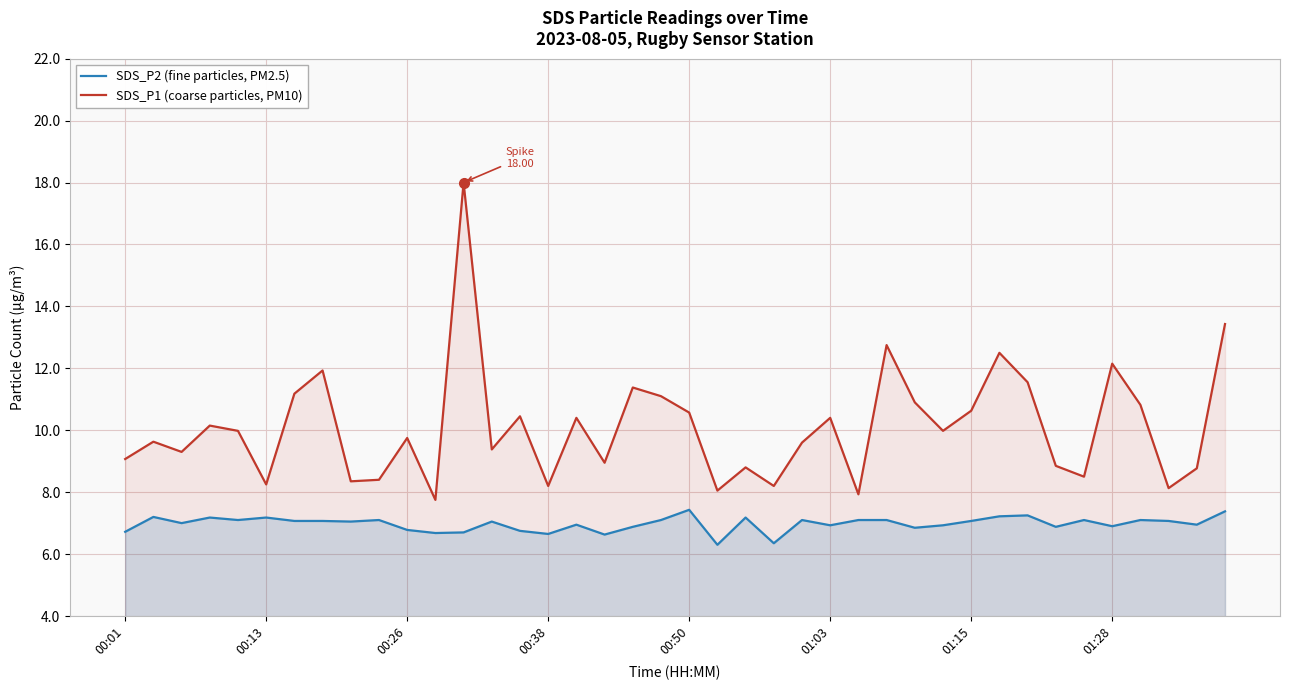

True or false: SDS_P1 (coarse particles, PM10) and SDS_P2 (fine particles, PM2.5) intersect in this chart.

False